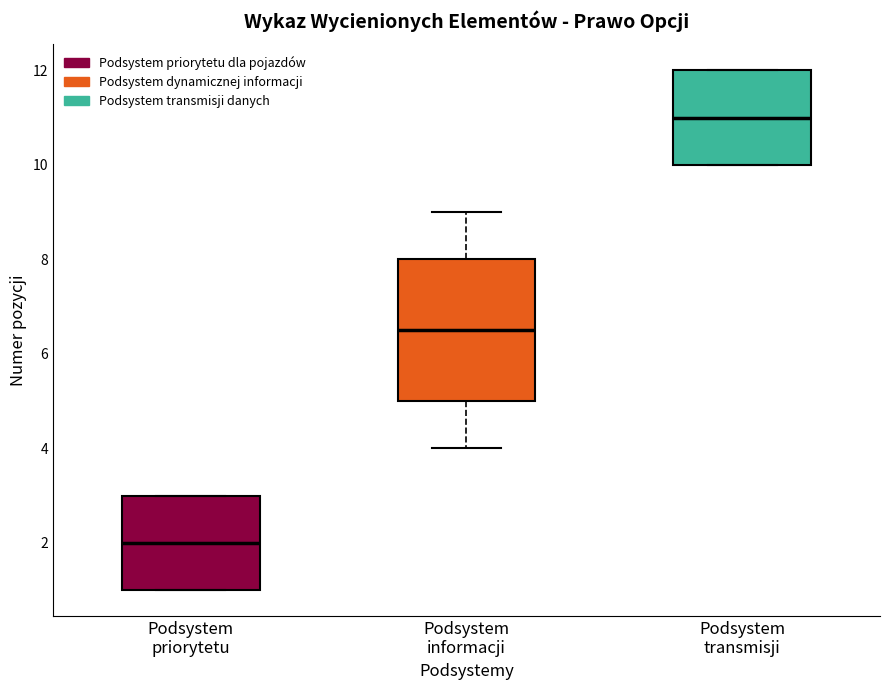

Reading left to right, read every box against the y-axis: the position of its median line, the range the box covers, and the ends of its whiskers. The values are not printed on the chart, so give them approximately, as read against the axis.

Podsystem priorytetu: median 2.0, box 1.0 to 3.0, whiskers 1.0 to 3.0
Podsystem informacji: median 6.6, box 5.0 to 8.0, whiskers 4.0 to 9.0
Podsystem transmisji: median 11.0, box 10.0 to 12.0, whiskers 10.0 to 12.0